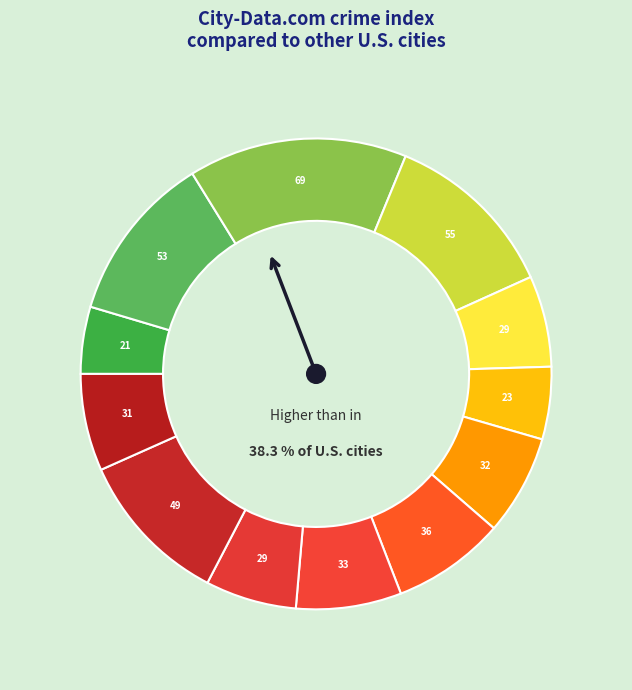

Does any single category account for the majority?

No